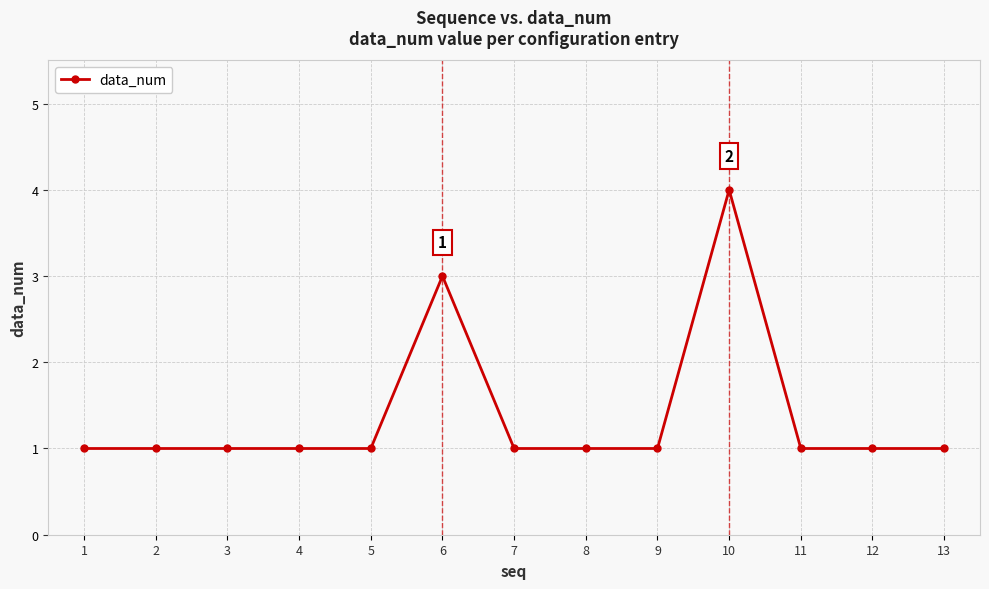

The value at 4 is 0. True or false?

False